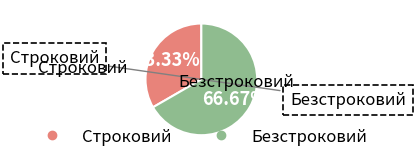

Between Строковий and Безстроковий, which is larger?

Безстроковий